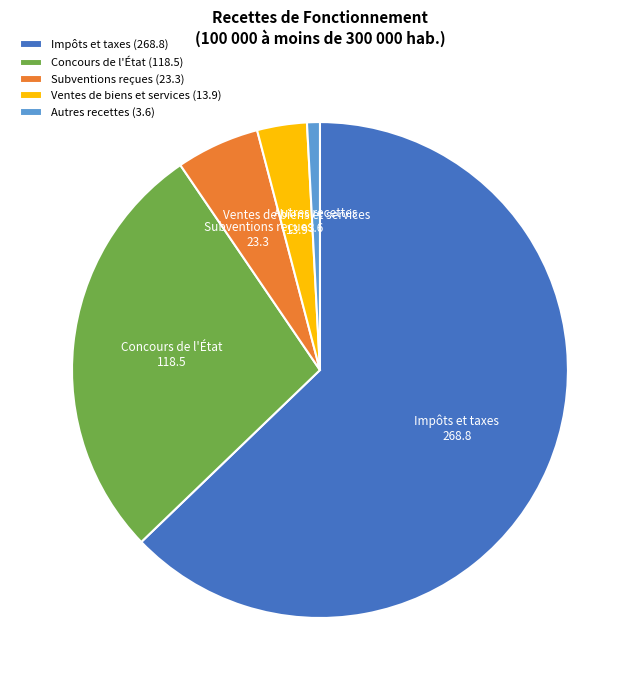

True or false: Impôts et taxes accounts for 63% of the total.

True